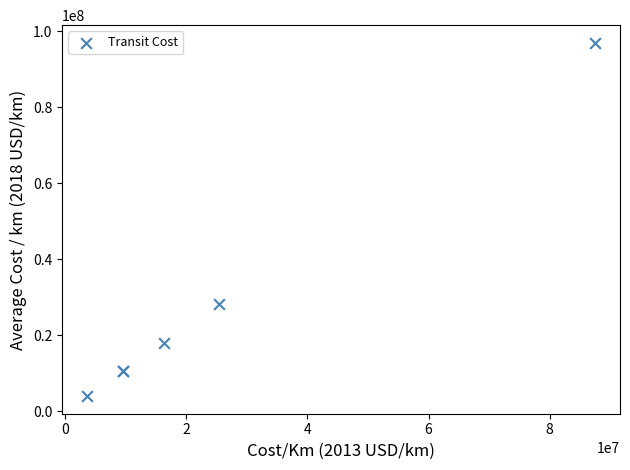

What Y value in the scatter plot is closest to 50512548?

28151156.5